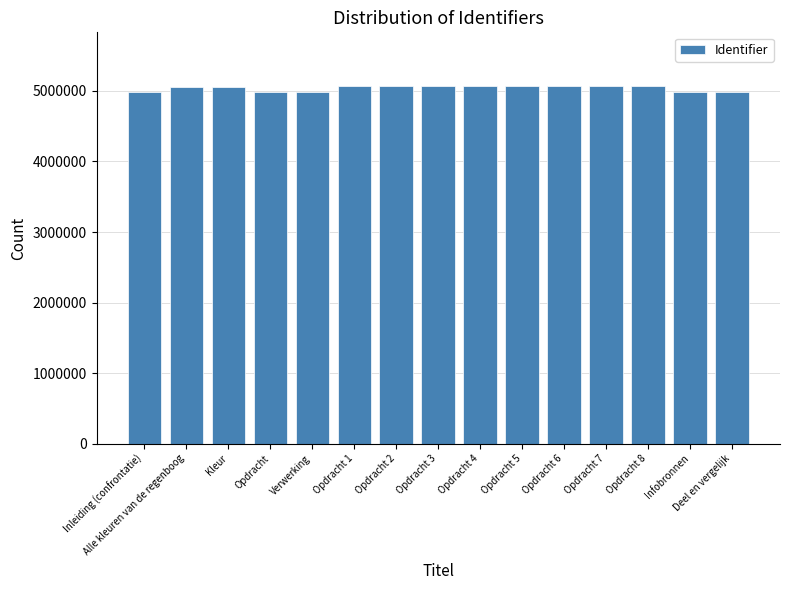

What is the approximate value at Alle kleuren van de regenboog?

5057273